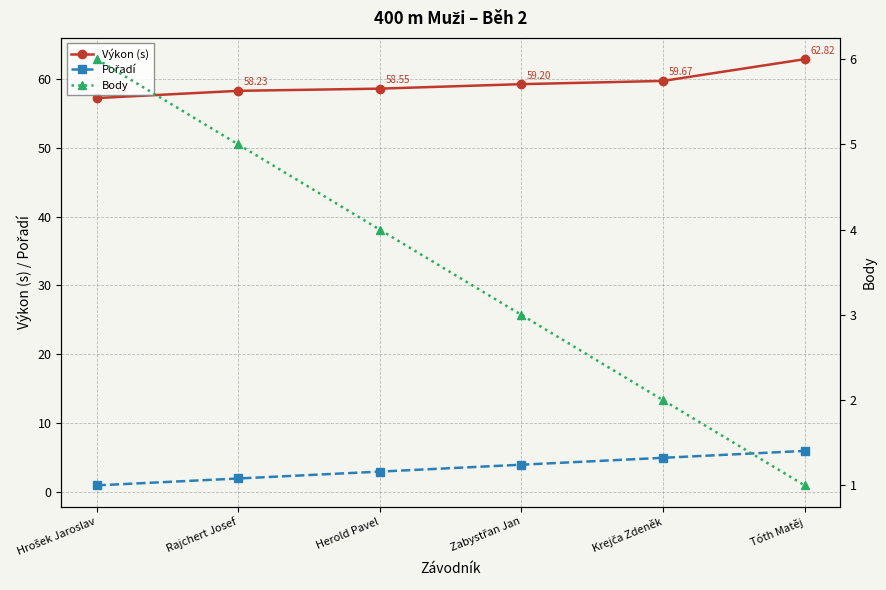

Does the chart have visible grid lines?

Yes